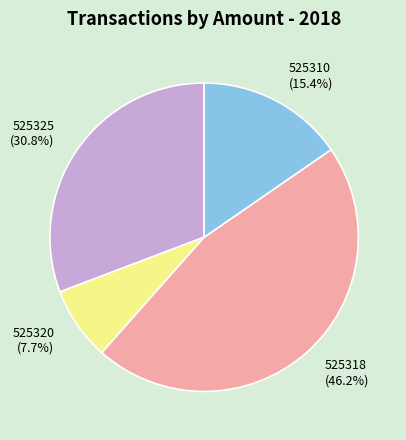

Is there a majority slice in this chart?

No